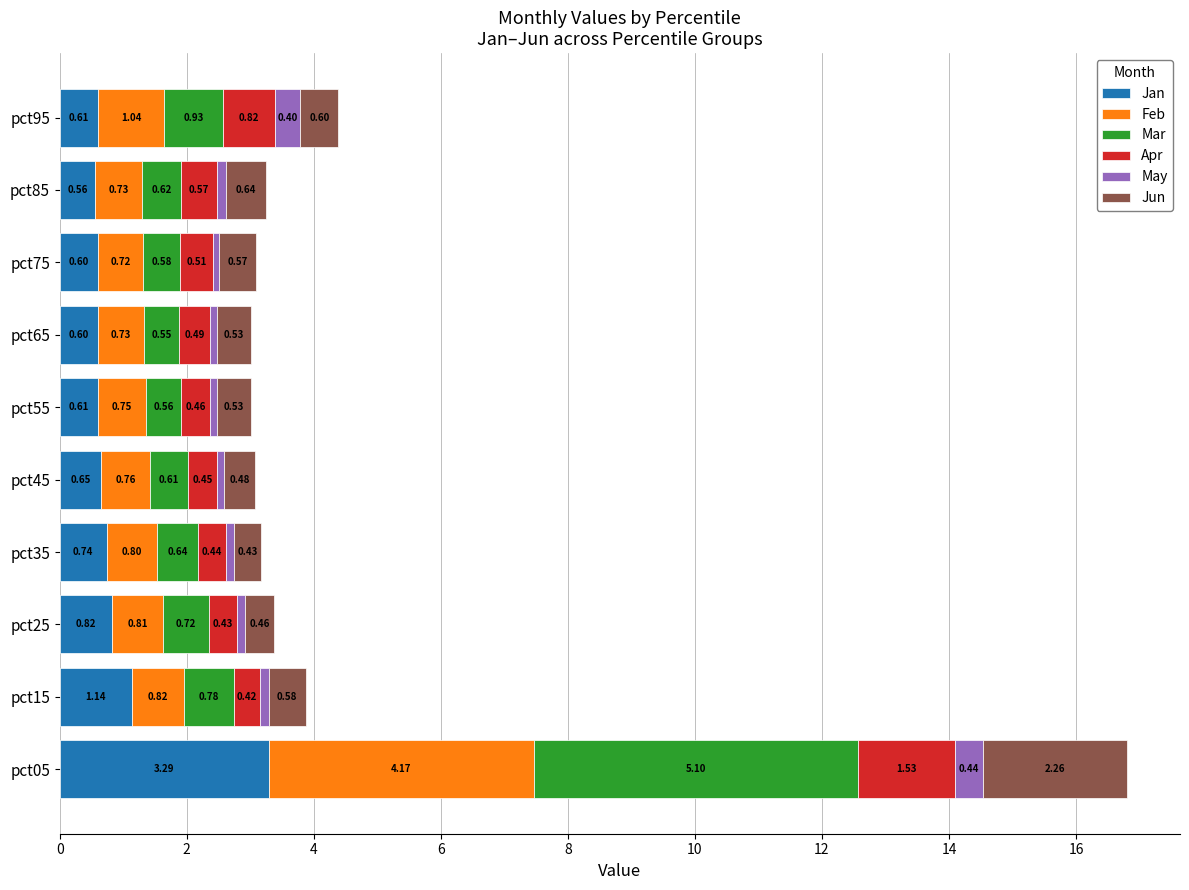

At which category is the sum across all series the highest?

pct05